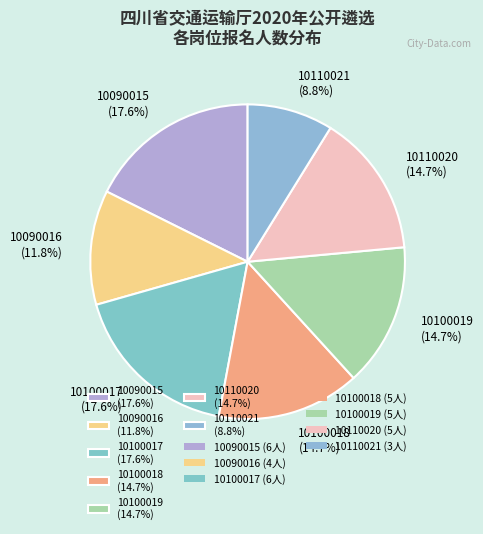

To the nearest percent, what is the difference between the largest and smallest slice percentages?

9%